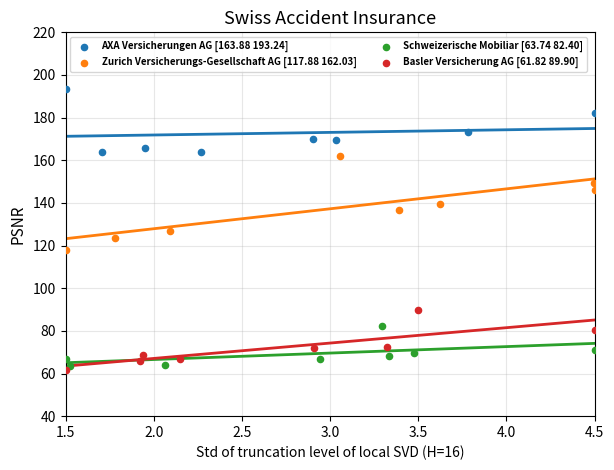

Which series contains the lowest Y value?

Basler Versicherung AG [61.82 89.90]